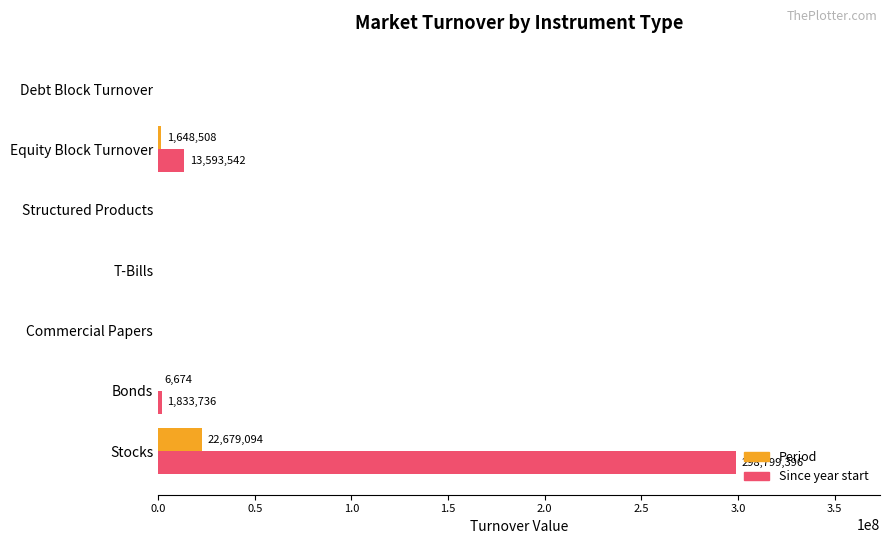

The Since year start series shows 170561086.2 at Stocks. True or false?

False